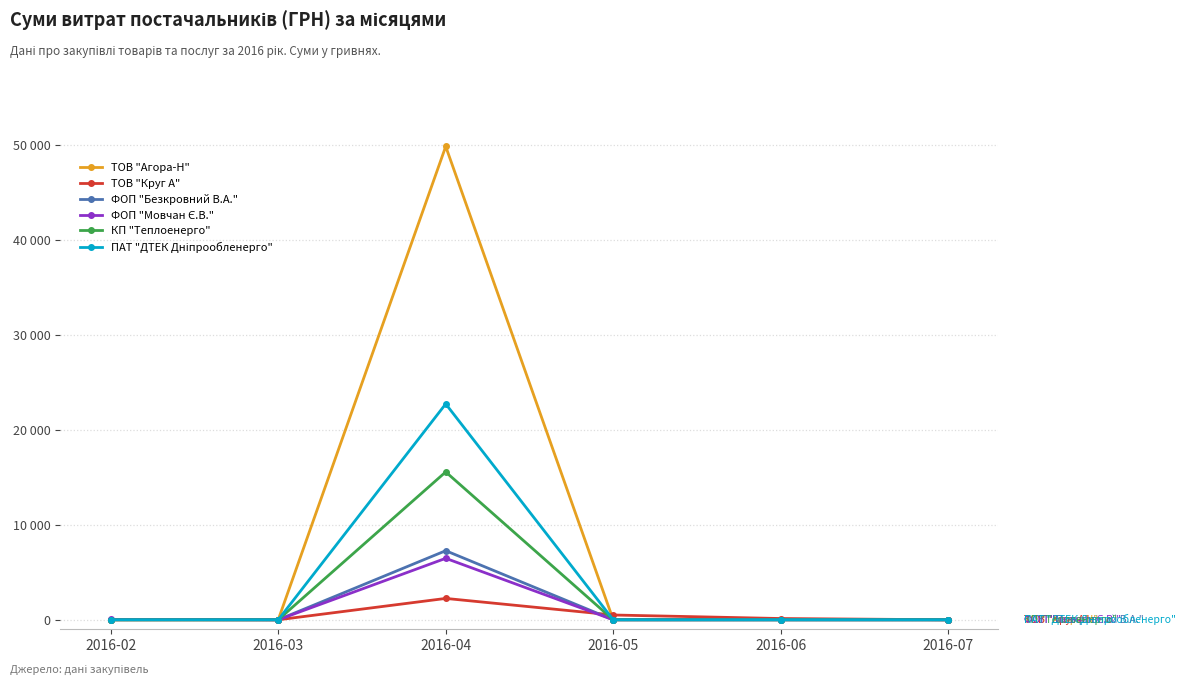

Is it true that ФОП "Безкровний В.А." equals 0.0 at 2016-05?

True